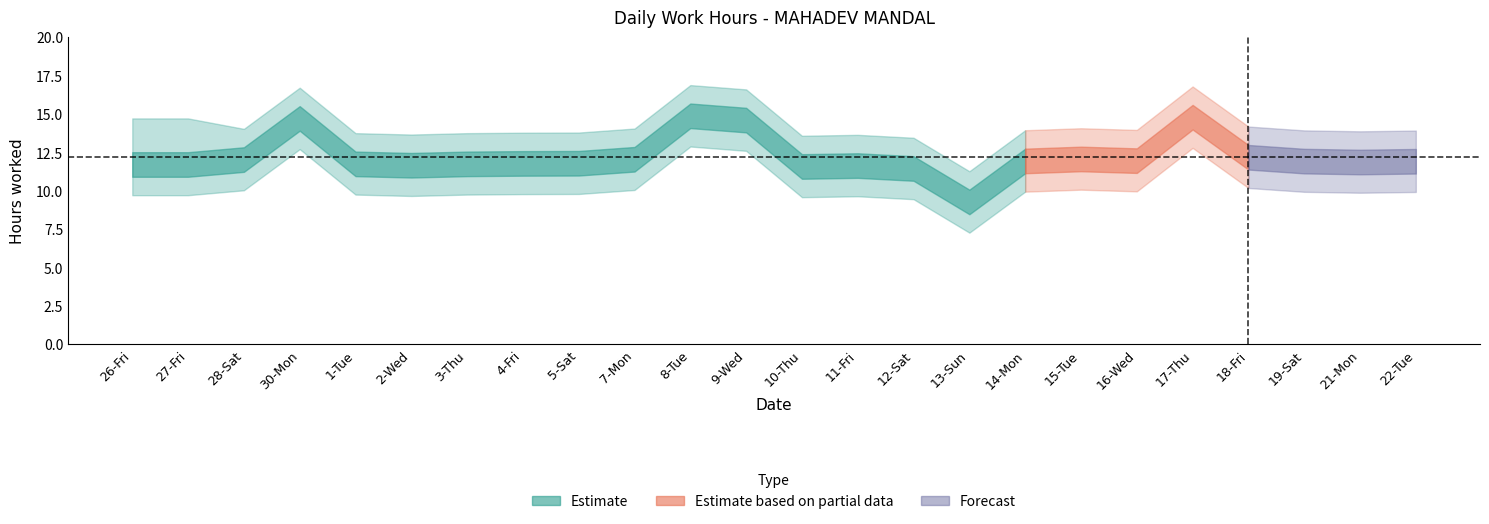

Reading right to left, extract all data points from this chart.

Low: 22-Tue=11.9	21-Mon=11.9	19-Sat=11.9	18-Fri=12.2	17-Thu=14.8	16-Wed=12.0	15-Tue=12.1	14-Mon=11.9	13-Sun=9.3	12-Sat=11.4	11-Fri=11.6	10-Thu=11.6	9-Wed=14.6	8-Tue=14.9	7-Mon=12.1	5-Sat=11.8	4-Fri=11.8	3-Thu=11.8	2-Wed=11.7	1-Tue=11.8	30-Mon=14.7	28-Sat=12.0	27-Fri=11.7	26-Fri=11.7
Low_upper: 22-Tue=13.9	21-Mon=13.9	19-Sat=13.9	18-Fri=14.2	17-Thu=16.8	16-Wed=14.0	15-Tue=14.1	14-Mon=13.9	13-Sun=11.3	12-Sat=13.4	11-Fri=13.6	10-Thu=13.6	9-Wed=16.6	8-Tue=16.9	7-Mon=14.1	5-Sat=13.8	4-Fri=13.8	3-Thu=13.8	2-Wed=13.7	1-Tue=13.8	30-Mon=16.7	28-Sat=14.0	27-Fri=14.7	26-Fri=14.7
Low_lower: 22-Tue=9.9	21-Mon=9.9	19-Sat=9.9	18-Fri=10.2	17-Thu=12.8	16-Wed=10.0	15-Tue=10.1	14-Mon=9.9	13-Sun=7.3	12-Sat=9.4	11-Fri=9.6	10-Thu=9.6	9-Wed=12.6	8-Tue=12.9	7-Mon=10.1	5-Sat=9.8	4-Fri=9.8	3-Thu=9.8	2-Wed=9.7	1-Tue=9.8	30-Mon=12.7	28-Sat=10.0	27-Fri=9.7	26-Fri=9.7